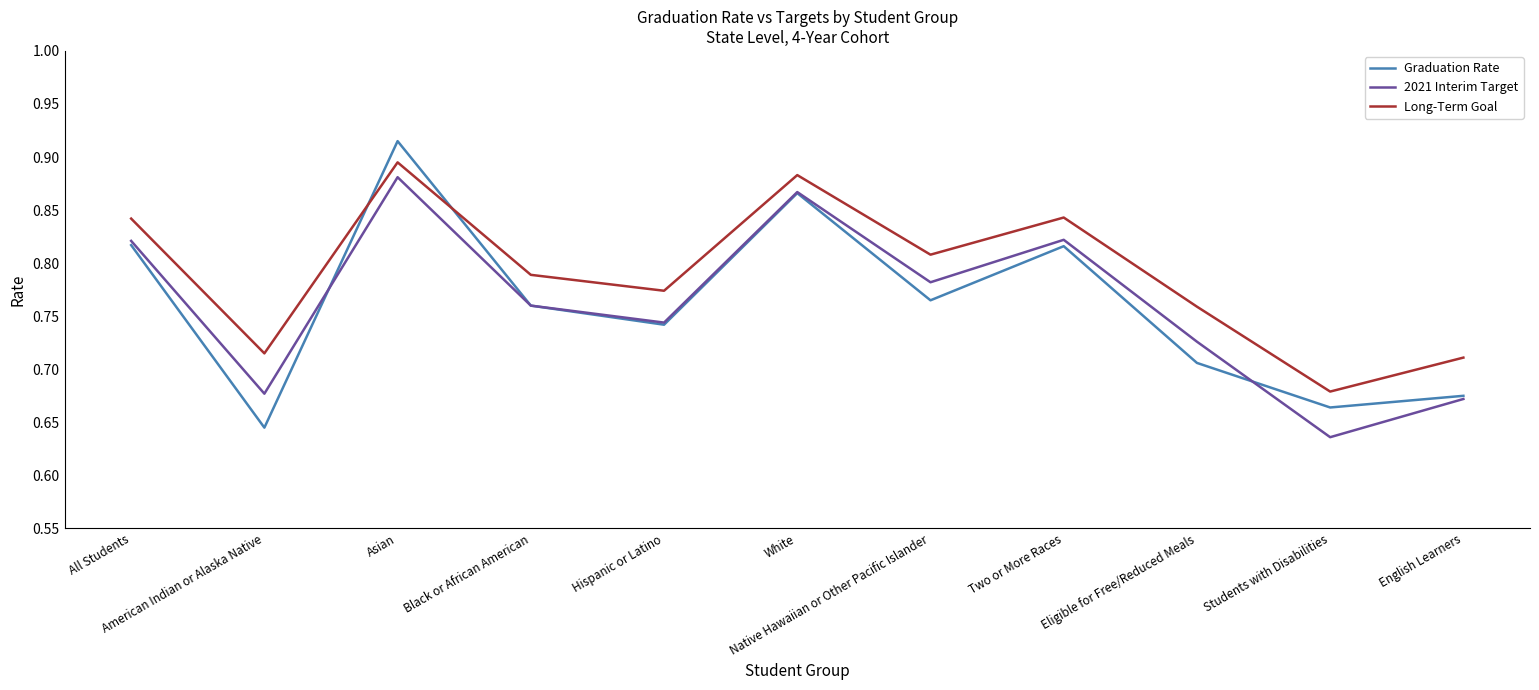

At which category does Long-Term Goal reach its first local peak?

Asian